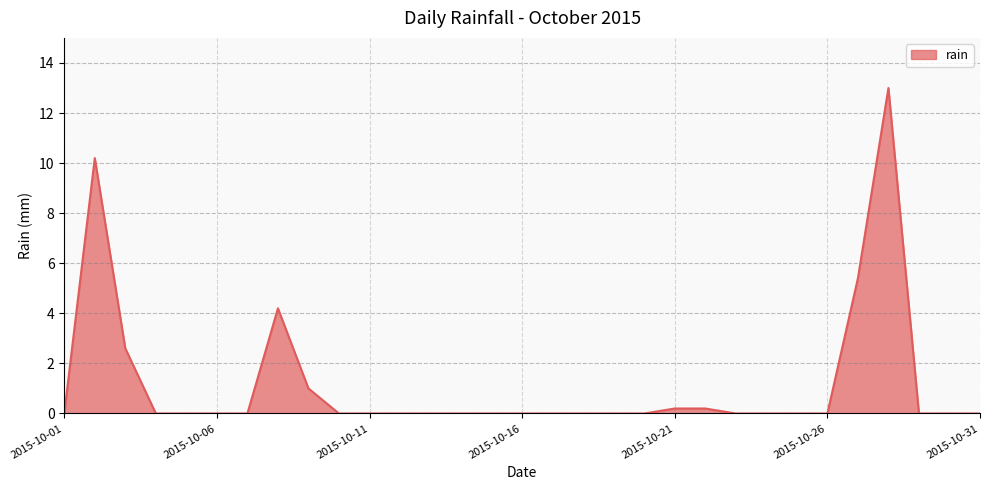

What is the difference between the maximum and minimum values?

13.0